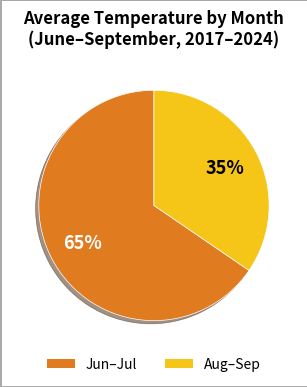

To the nearest percent, what is the average slice percentage?

50%